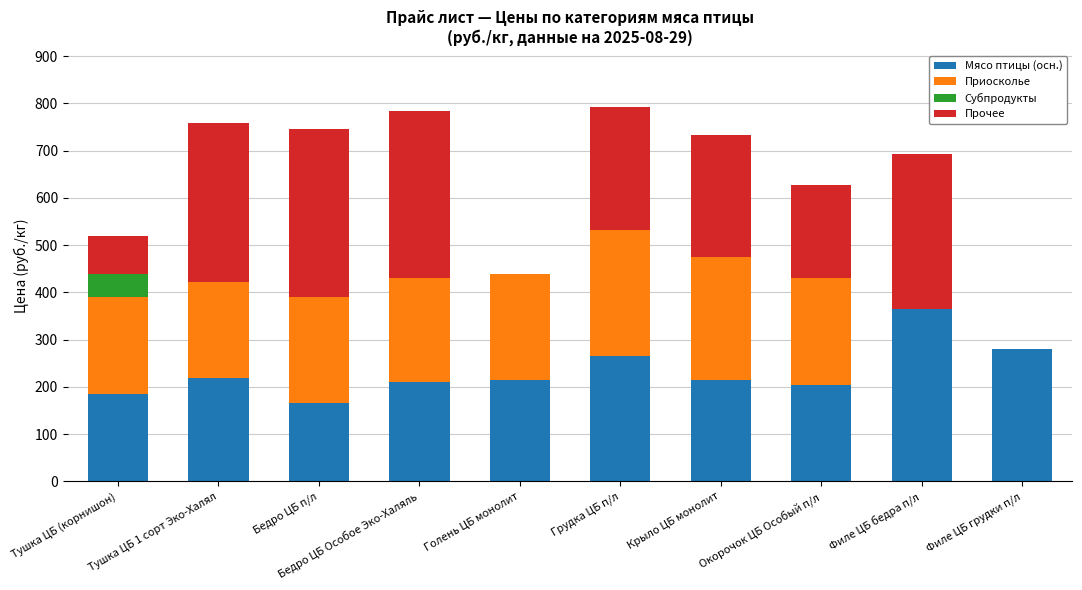

The value of Мясо птицы (осн.) at Тушка ЦБ 1 сорт Эко-Халял is 137. True or false?

False